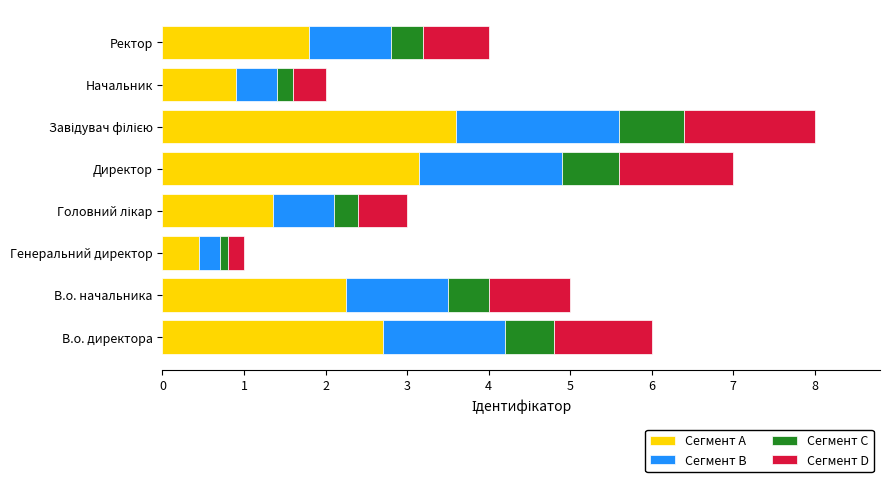

The Сегмент A series shows 4.2 at В.о. директора. True or false?

False